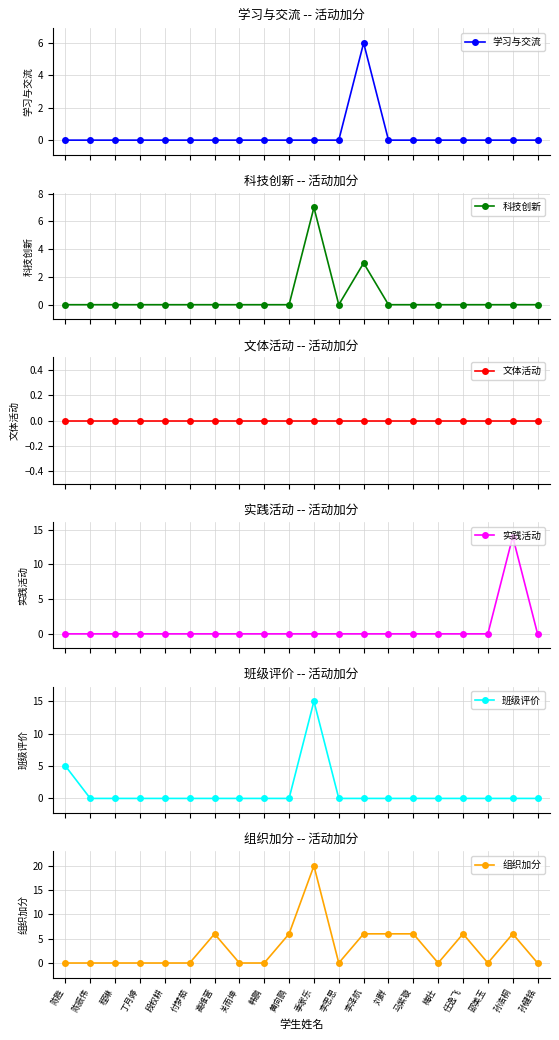

Reading left to right, what are all the values shown in this chart?

学习与交流: 0	0	0	0	0	0	0	0	0	0	0	0	6	0	0	0	0	0	0	0
科技创新: 0	0	0	0	0	0	0	0	0	0	7	0	3	0	0	0	0	0	0	0
文体活动: 0	0	0	0	0	0	0	0	0	0	0	0	0	0	0	0	0	0	0	0
实践活动: 0	0	0	0	0	0	0	0	0	0	0	0	0	0	0	0	0	0	14	0
班级评价: 5	0	0	0	0	0	0	0	0	0	15	0	0	0	0	0	0	0	0	0
组织加分: 0	0	0	0	0	0	6	0	0	6	20	0	6	6	6	0	6	0	6	0